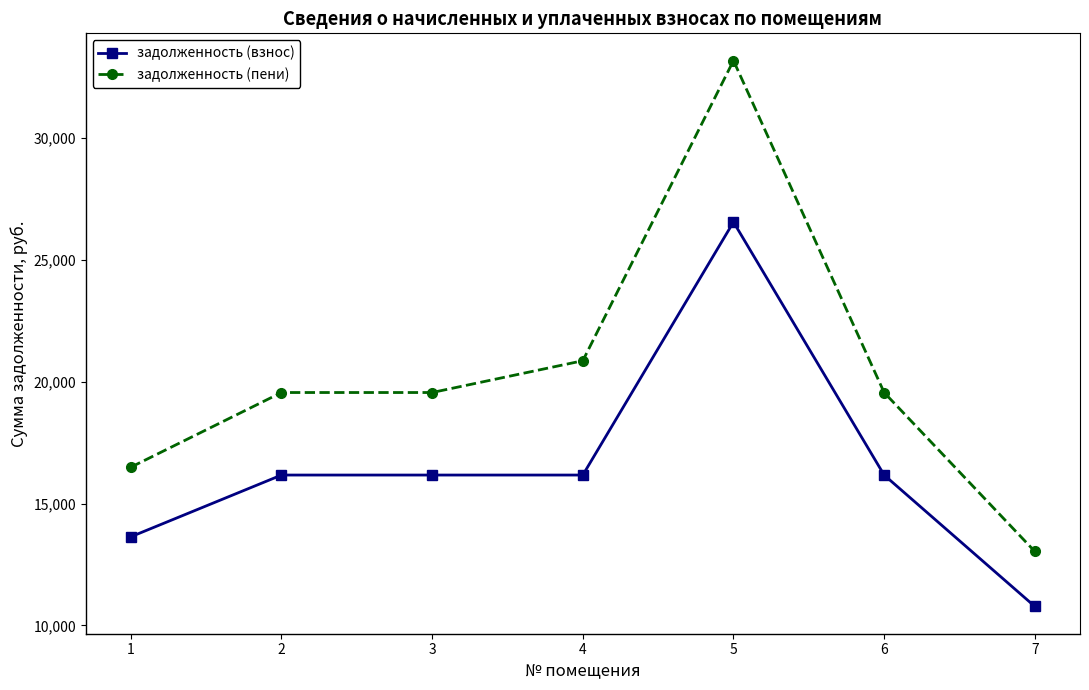

What value does the задолженность (пени) series have at 7?

13035.7